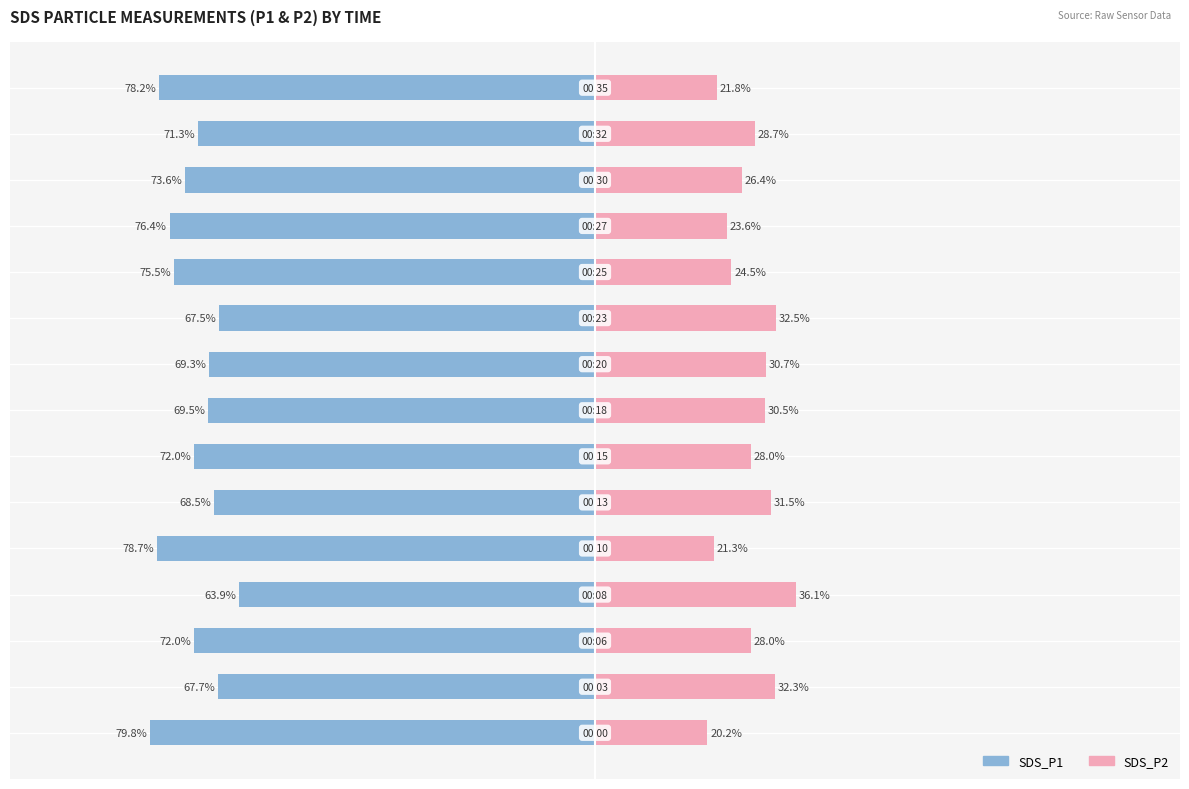

How many groups of bars are there?

15